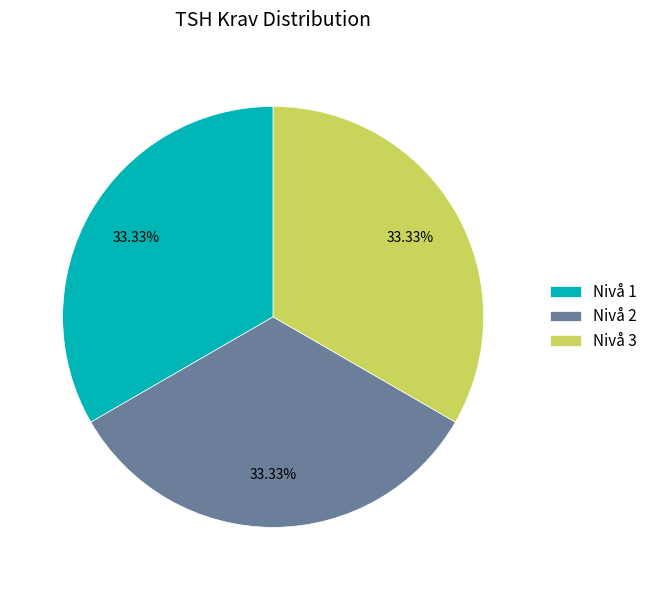

To the nearest percent, what is the combined percentage of Nivå 1 and Nivå 2?

67%